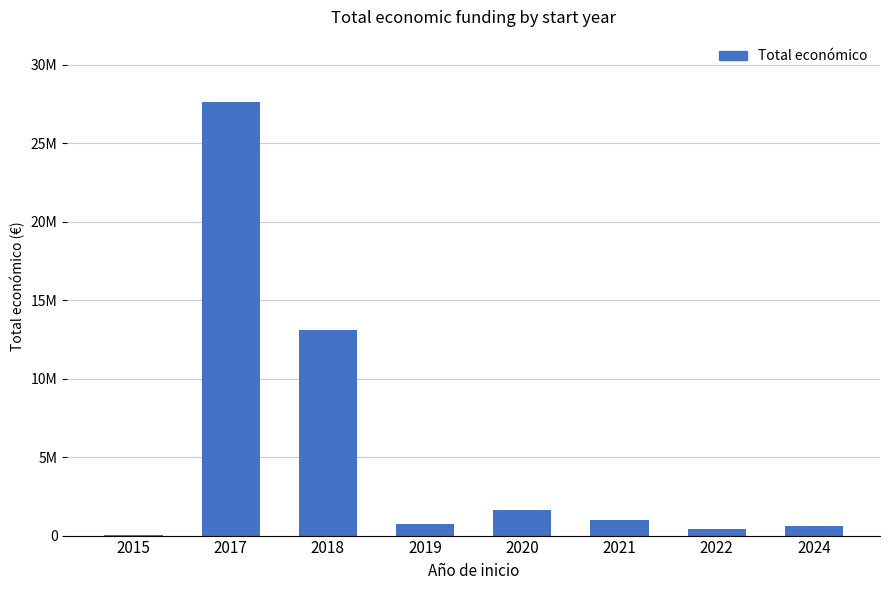

Does the chart contain stacked bars?

No